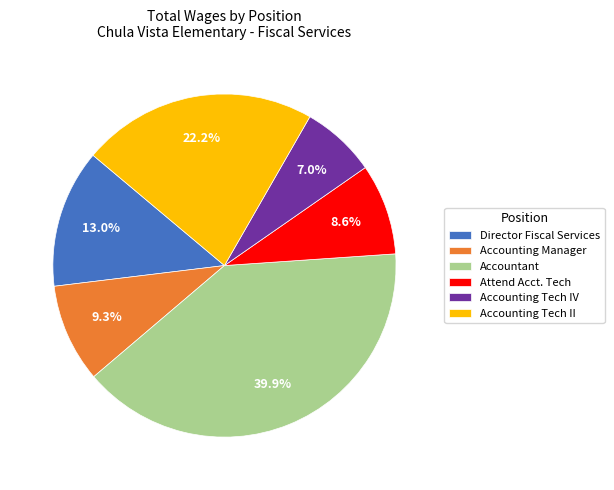

Which slice is the smallest?

Accounting Tech IV